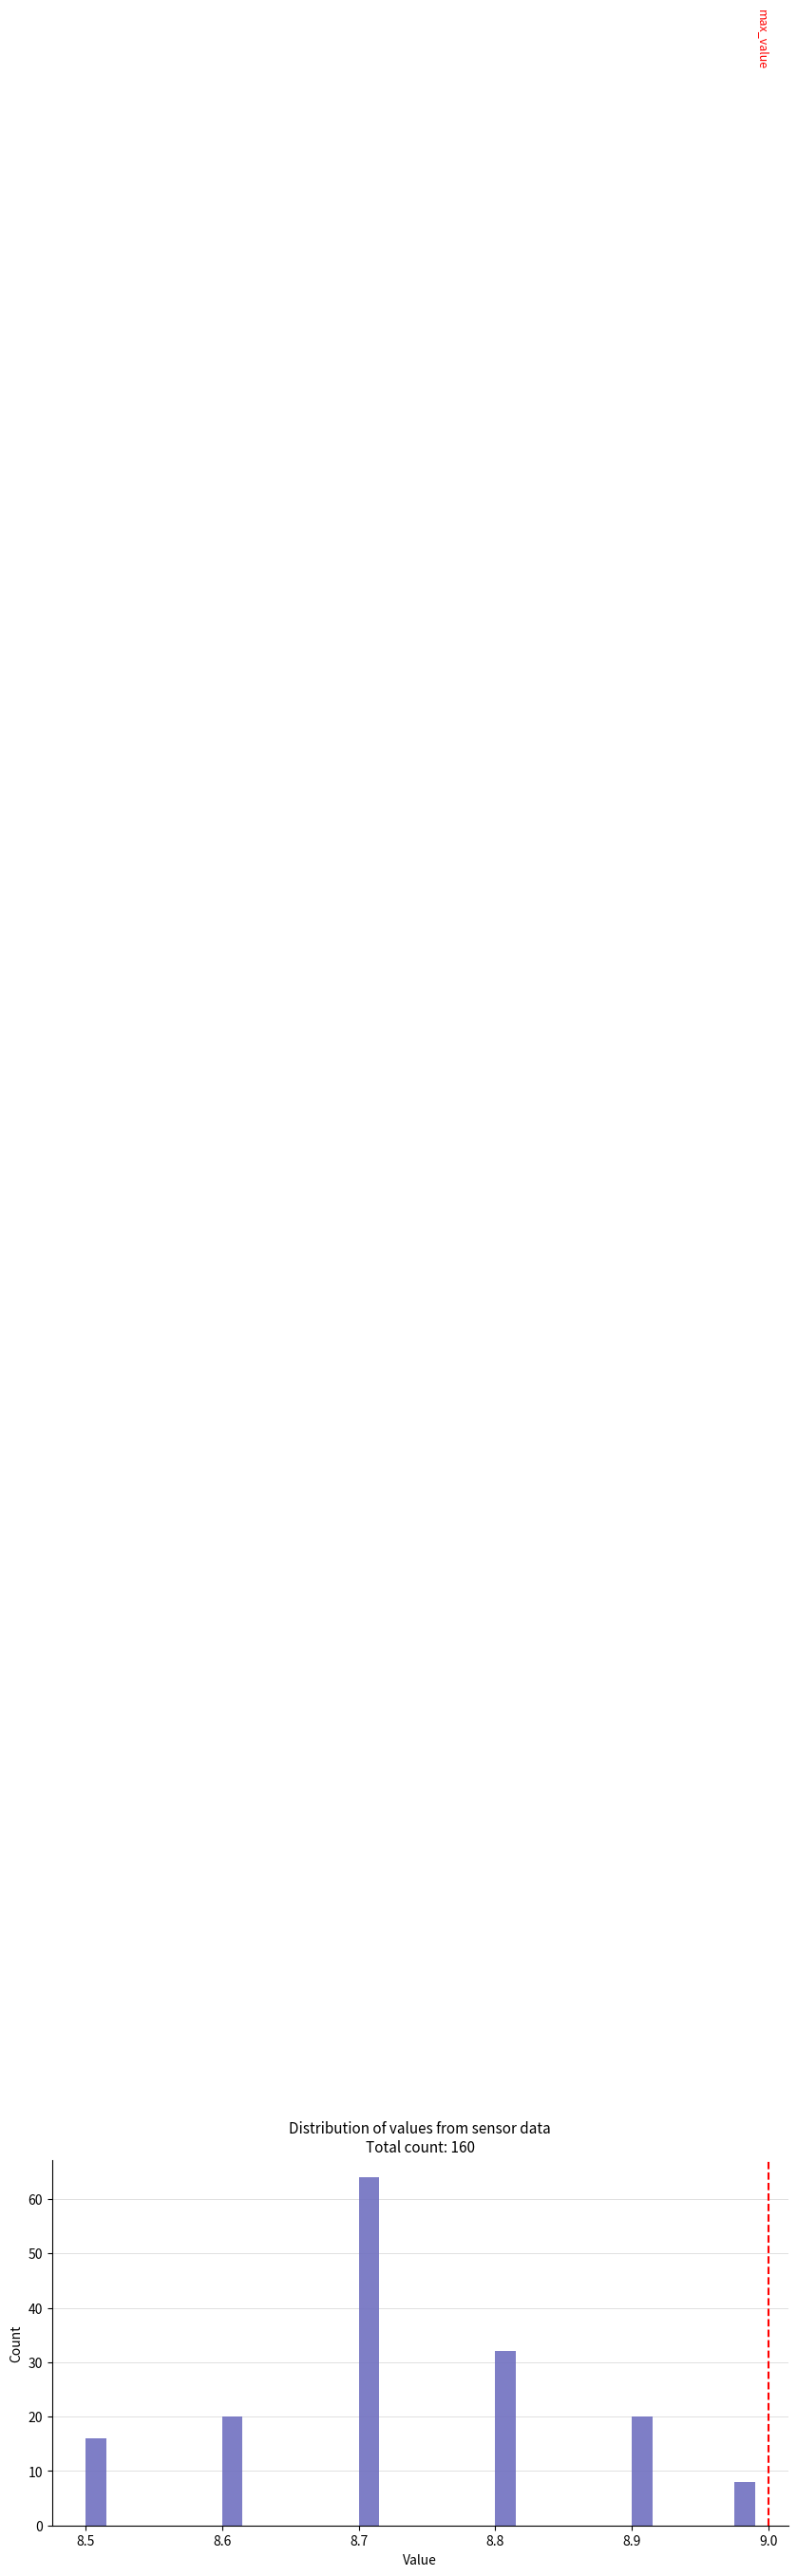

Read against the x-axis, roughly where is the centre of the tallest bar?

8.71